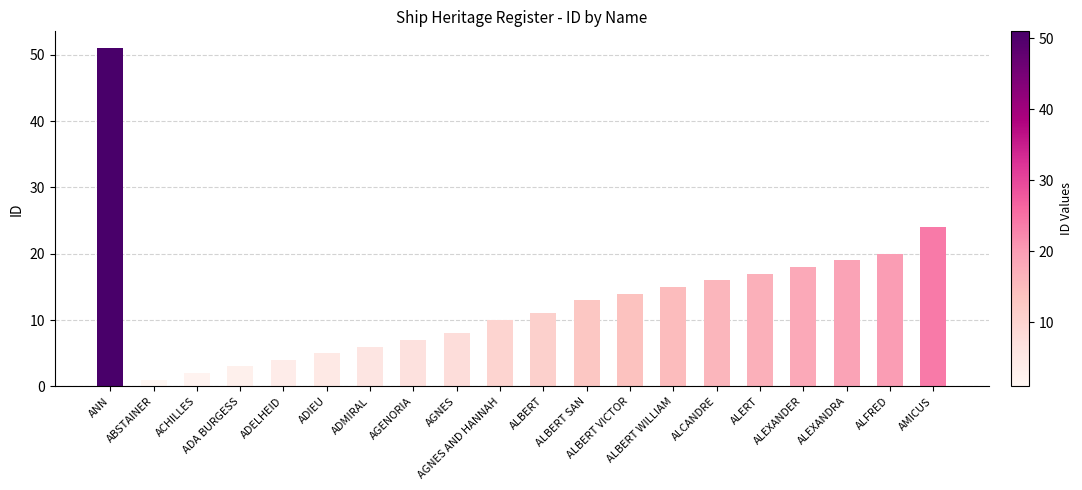

Approximately how many times larger is the value at ALBERT SAN compared to ANN?

0.3